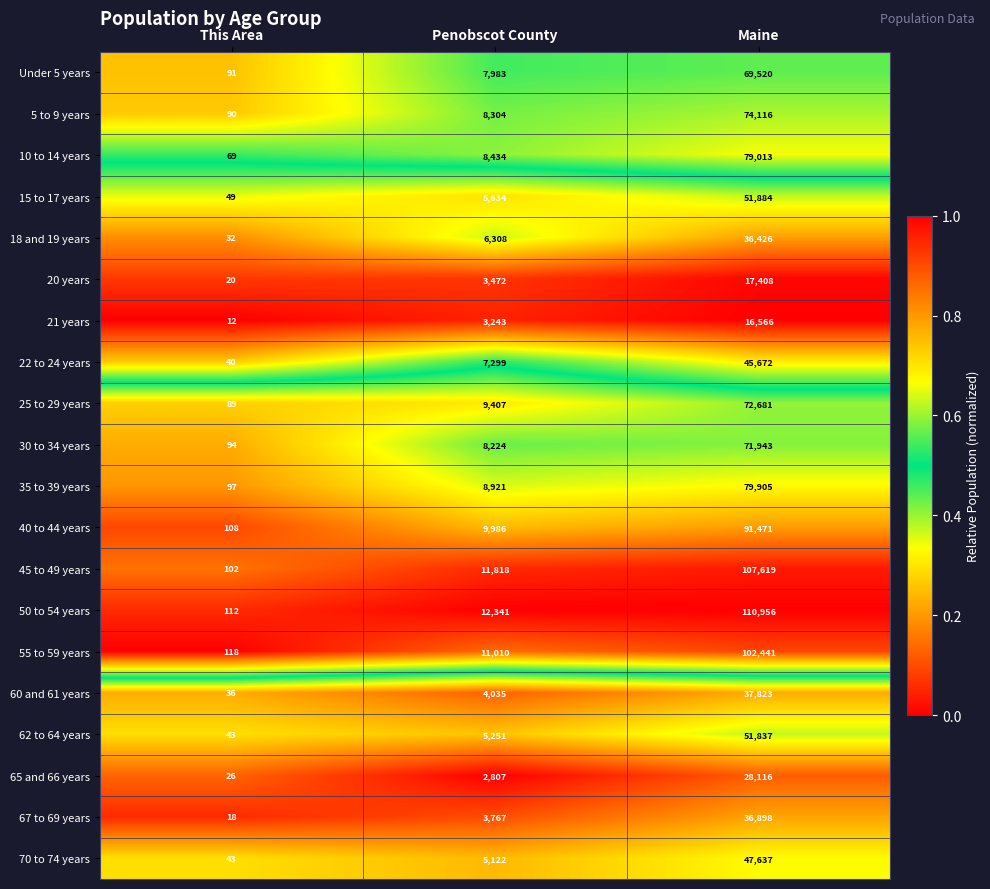

At which category does the chart reach its peak across all series?

Maine